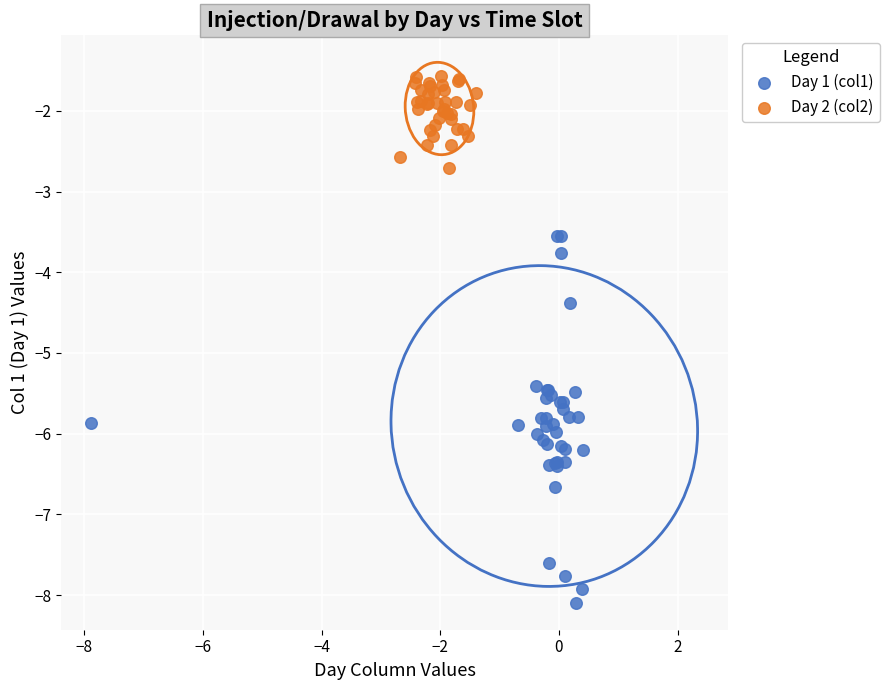

What are all the series names shown in the legend?

Day 1 (col1), Day 2 (col2)